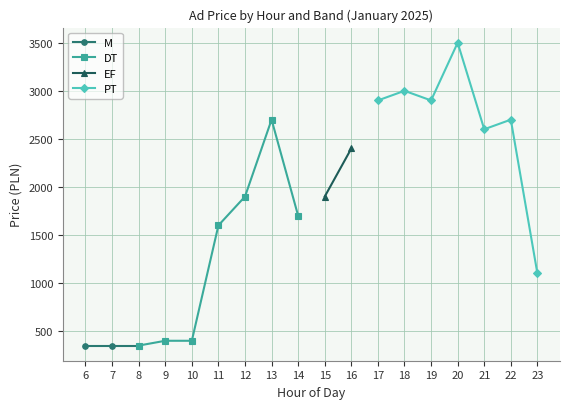

The PT series shows 3000.0 at 18. True or false?

True